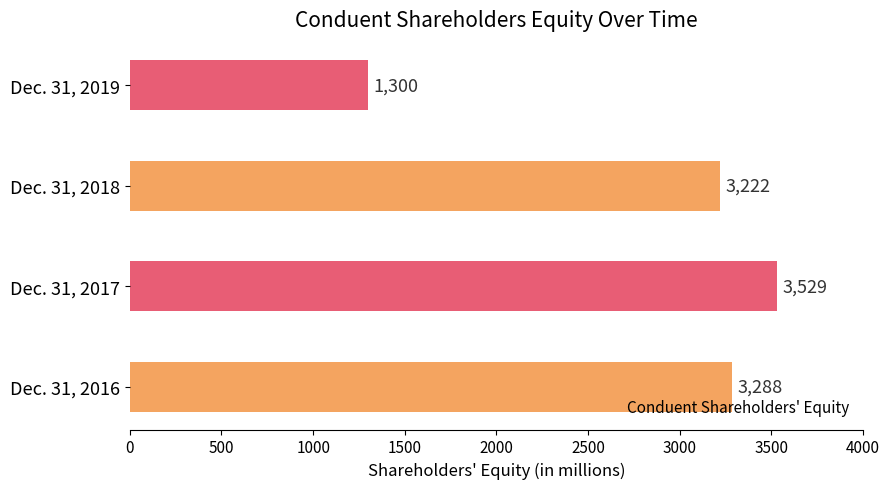

How many bars are there in total?

4